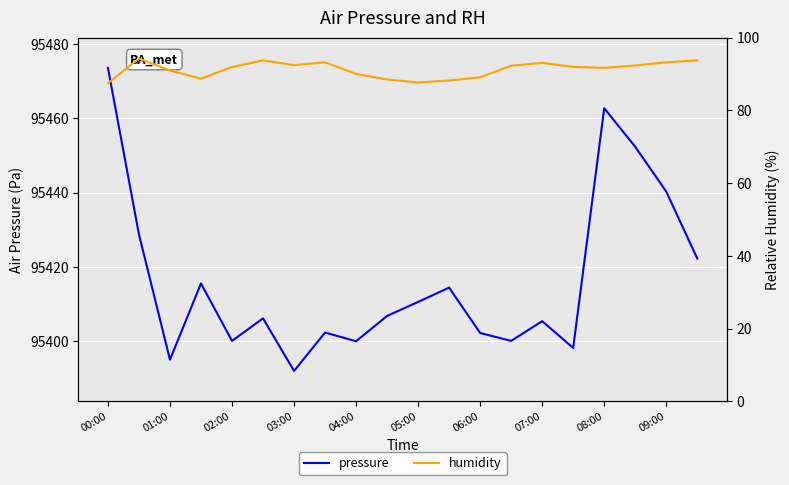

Reading right to left, transcribe all the data shown in this chart.

pressure: 95422.2	95440.3	95452.3	95462.7	95398.2	95405.4	95400.1	95402.2	95414.4	95410.6	95406.8	95400.0	95402.3	95392.0	95406.1	95400.1	95415.5	95395.0	95428.8	95473.6
humidity: 93.8	93.2	92.3	91.7	91.9	93.0	92.2	89.1	88.2	87.7	88.5	90.0	93.2	92.4	93.7	91.9	88.7	91.0	94.2	87.5